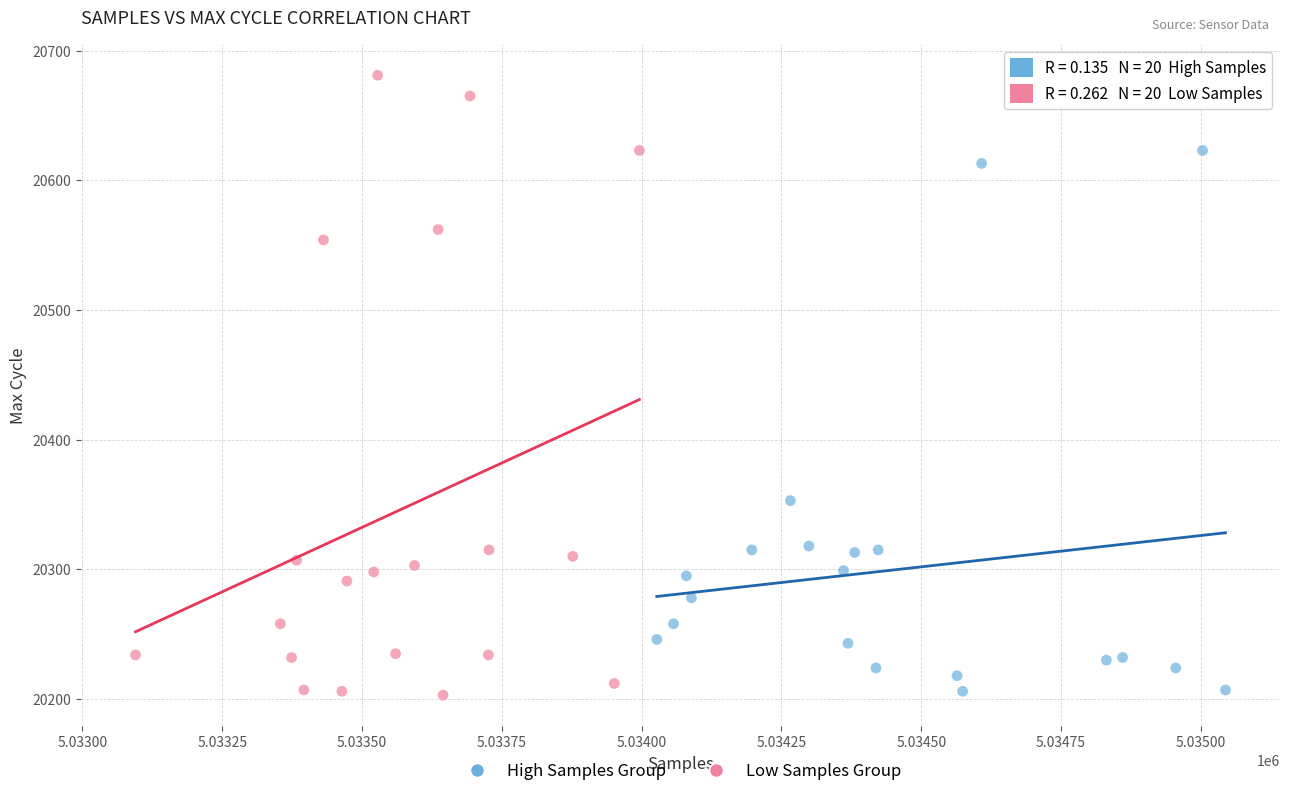

Which series has the largest Y range (max minus min)?

Low Samples Group